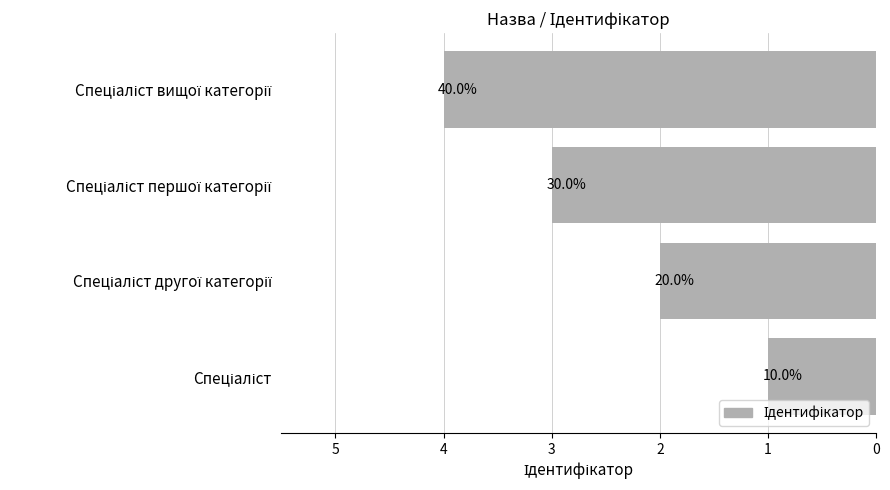

How many bars are there in total?

4